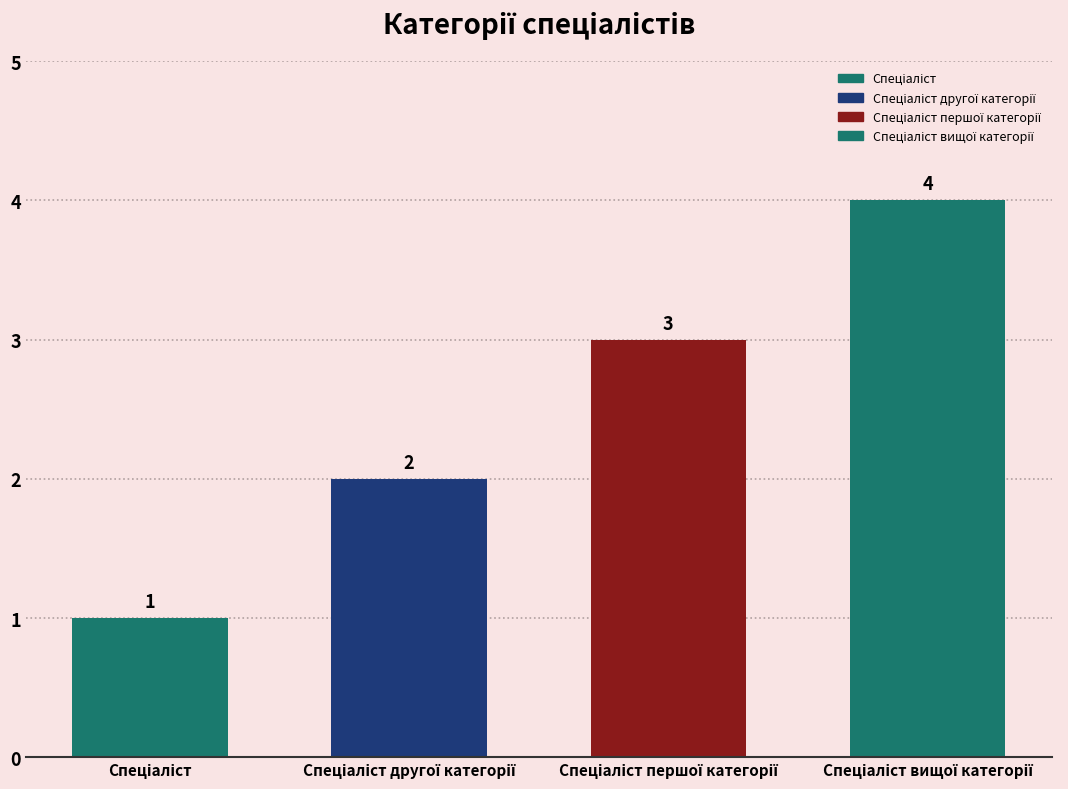

What is the value of the 3rd bar from the left?

3